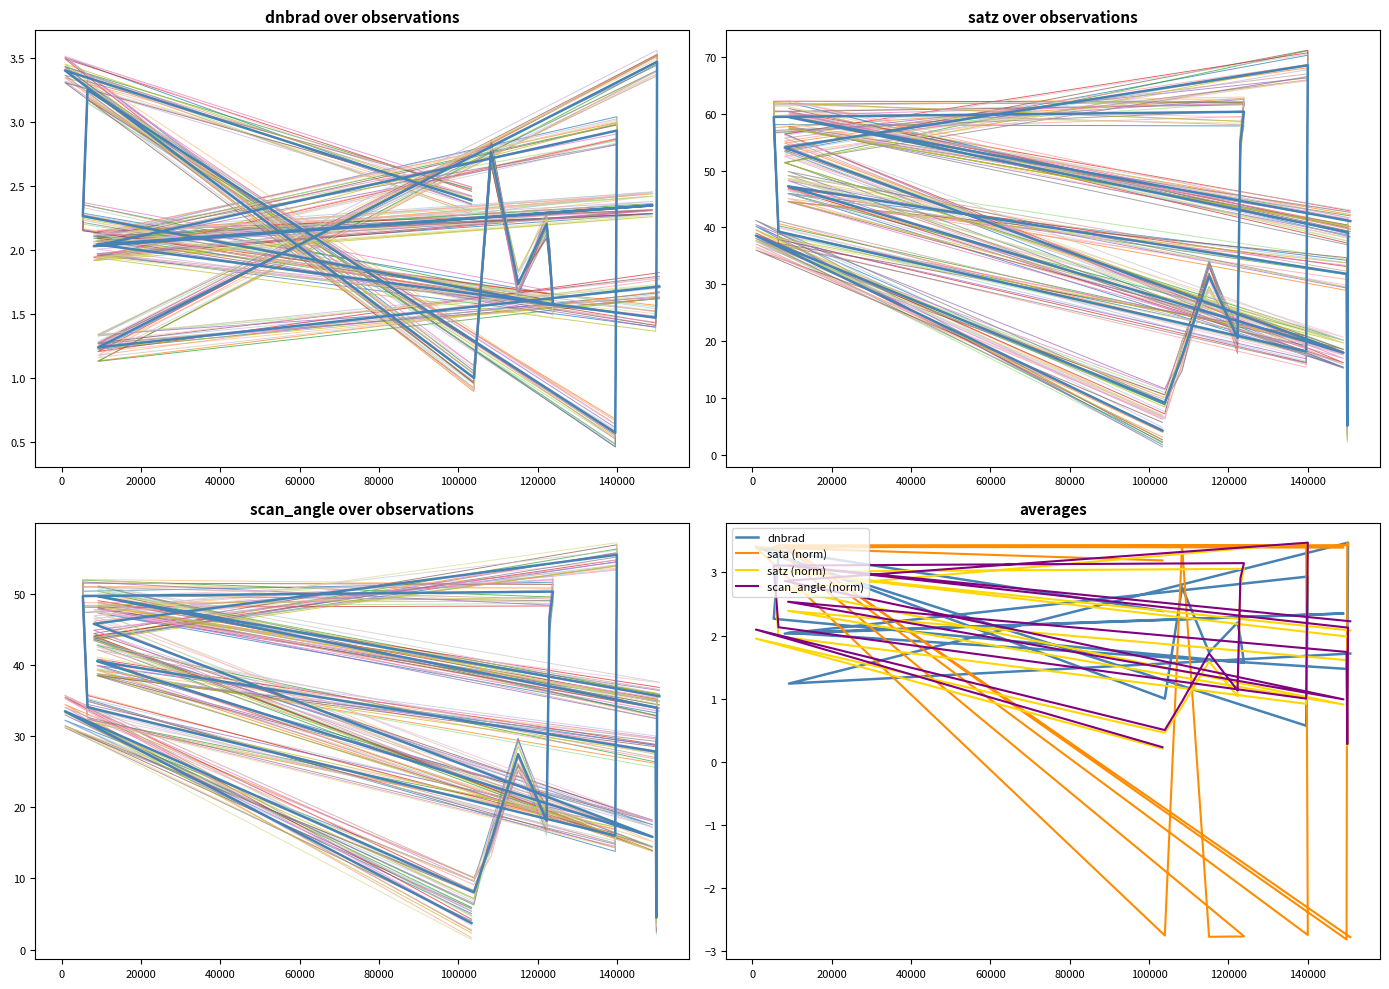

How many lines are shown in the chart?

4